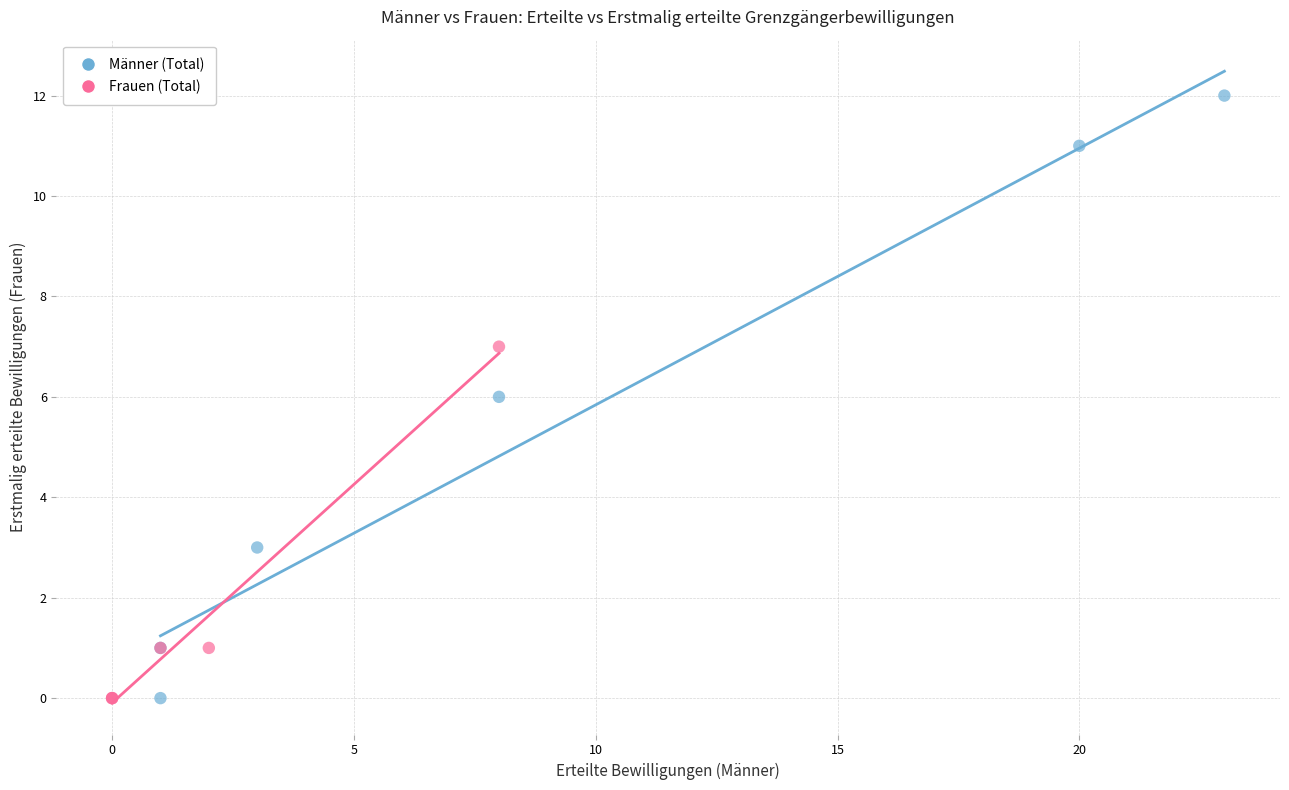

What are all the series names shown in the legend?

Männer (Total), Frauen (Total)